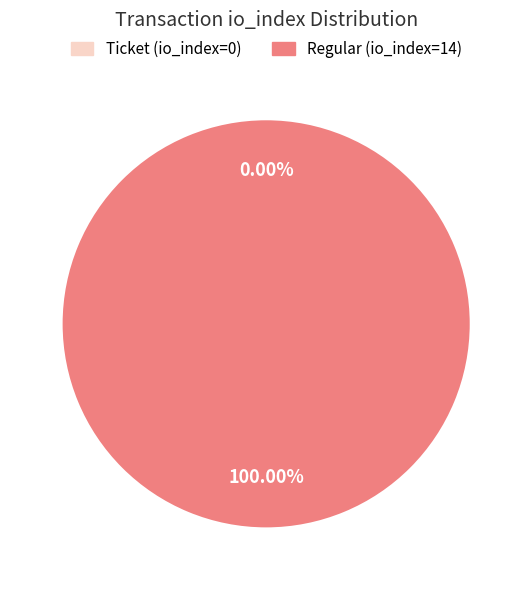

Does Regular (io_index=14) represent more than half of the total?

Yes